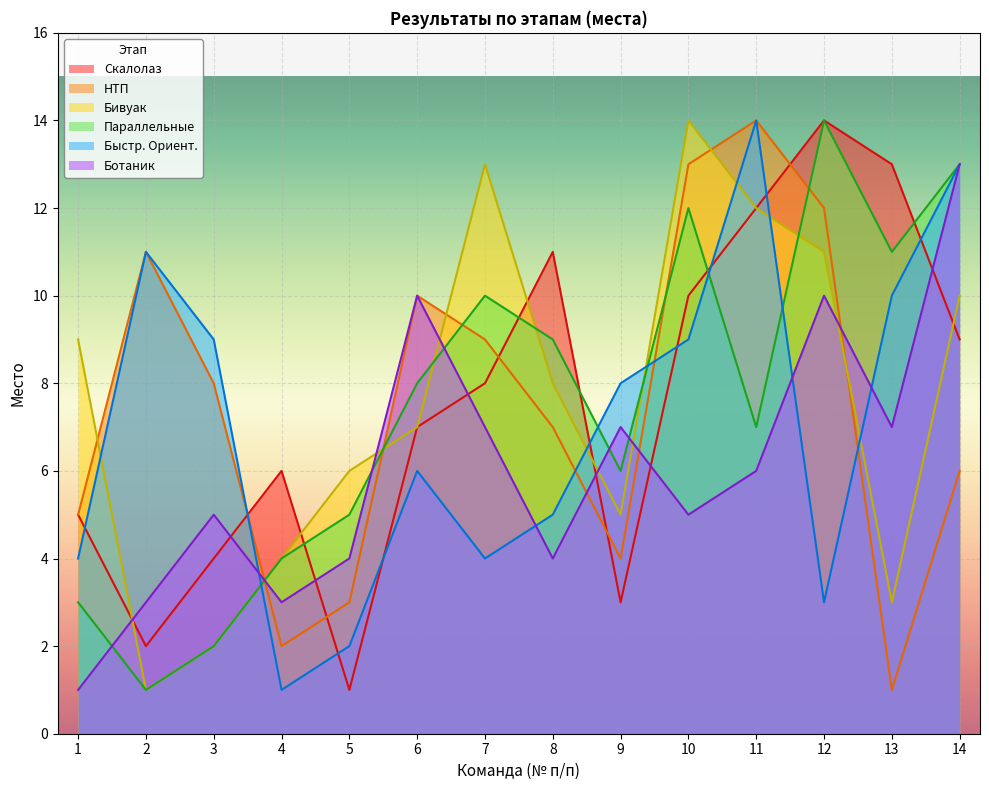

Which has a higher value, 11 or 12?

12